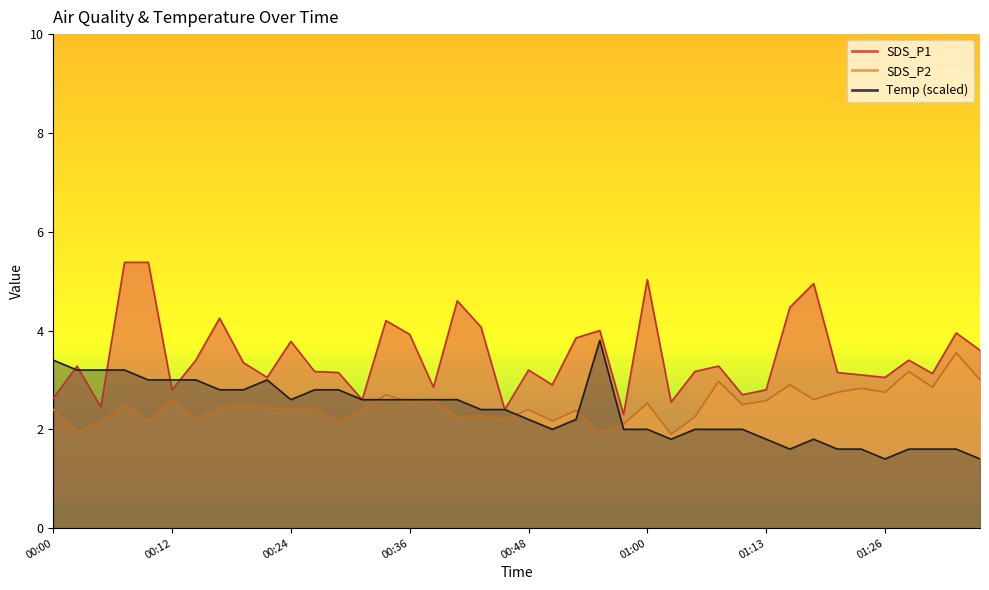

Where is Temp nearest to the value 2?

00:51